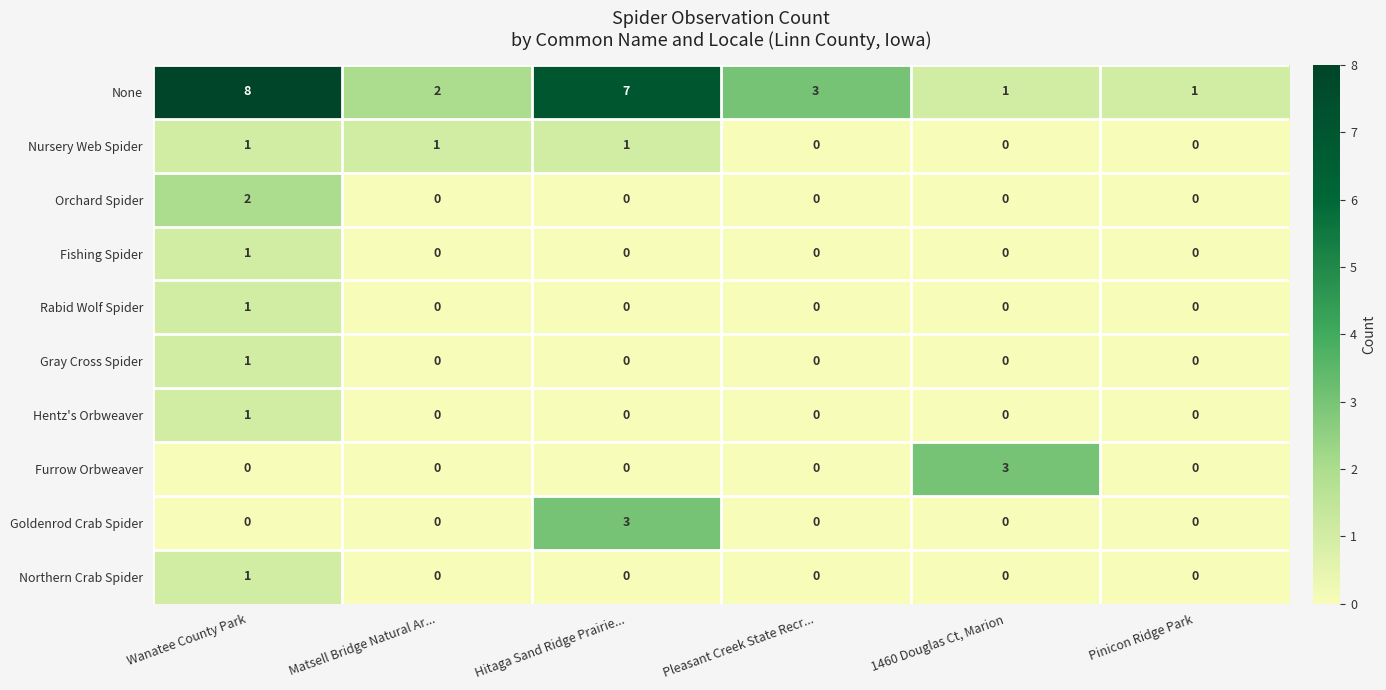

How many data points does each series have?

6